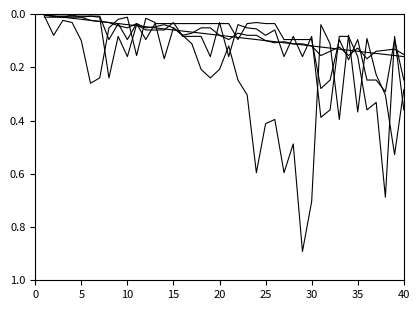

Does the chart display data point markers on the line(s)?

No